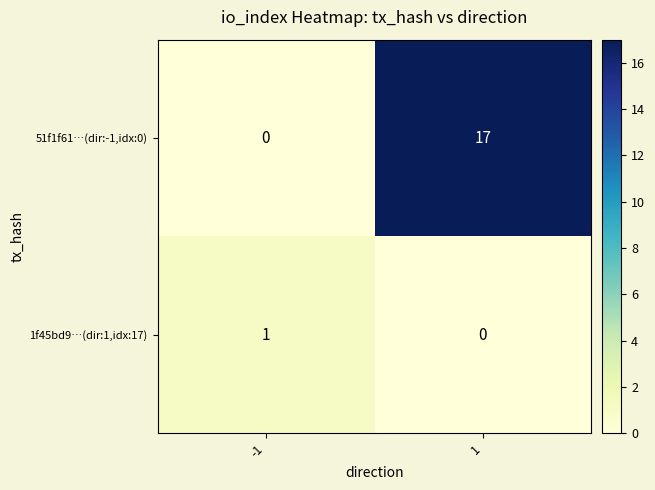

What is the sum of all 51f1f61…(dir:-1,idx:0) values?

17